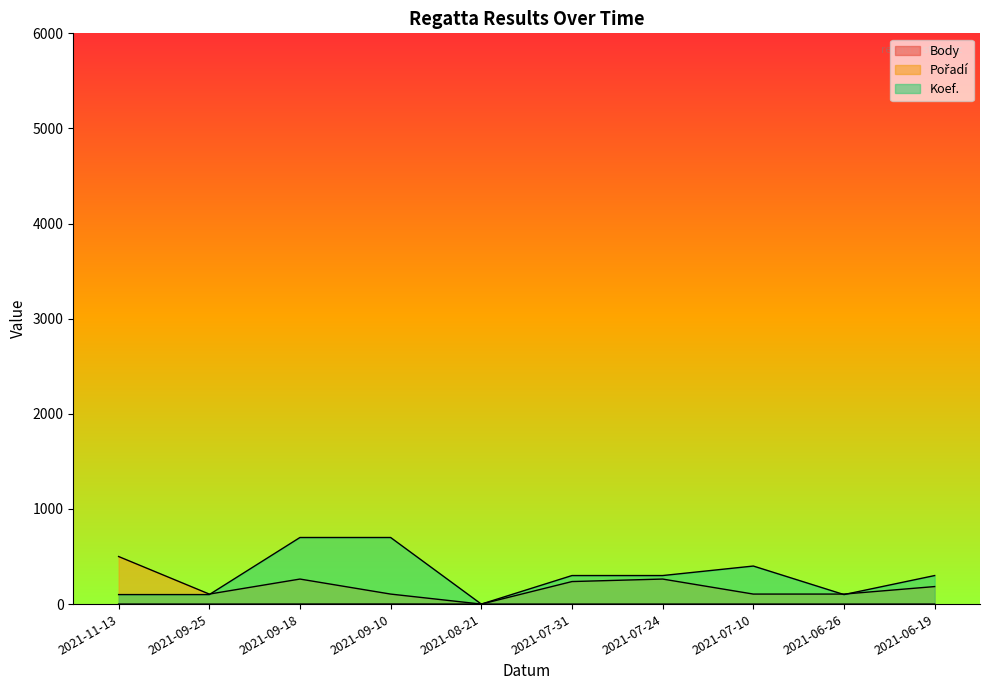

What is the maximum value for Koef.?

700.0